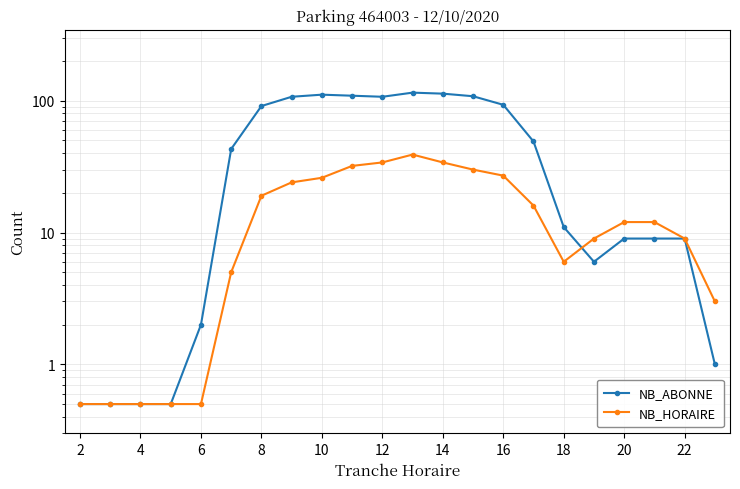

Rank the series by their maximum value, from highest to lowest.

NB_ABONNE, NB_HORAIRE